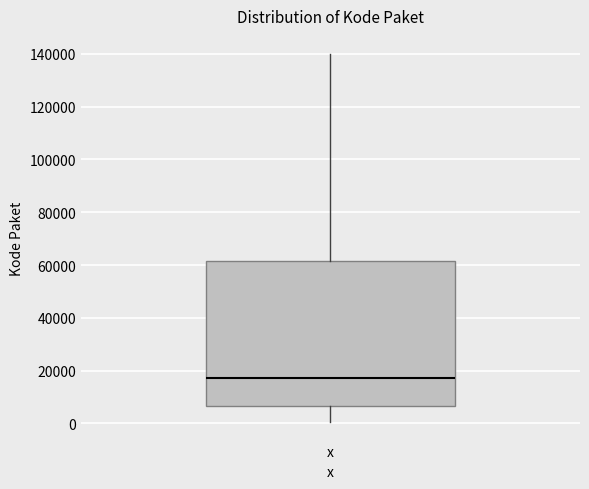

Where does the upper whisker of the box for x end on the y-axis? The values are not printed on the chart, so give them approximately, as read against the axis.

140000